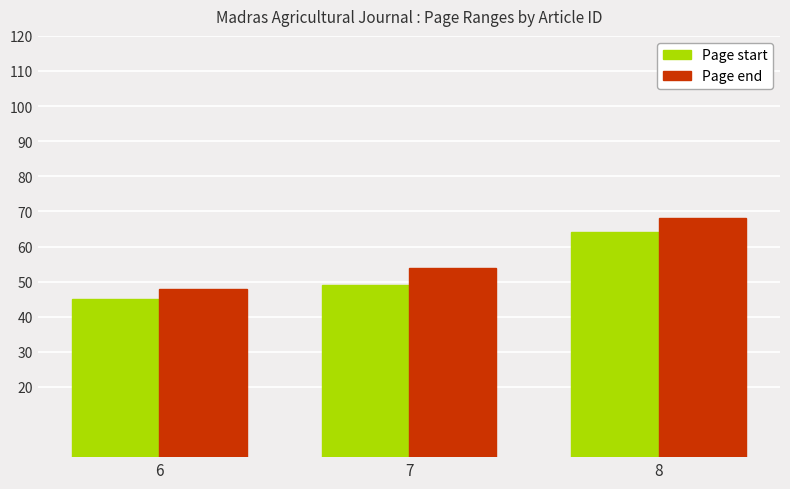

How many data points in Page start are less than 49?

1